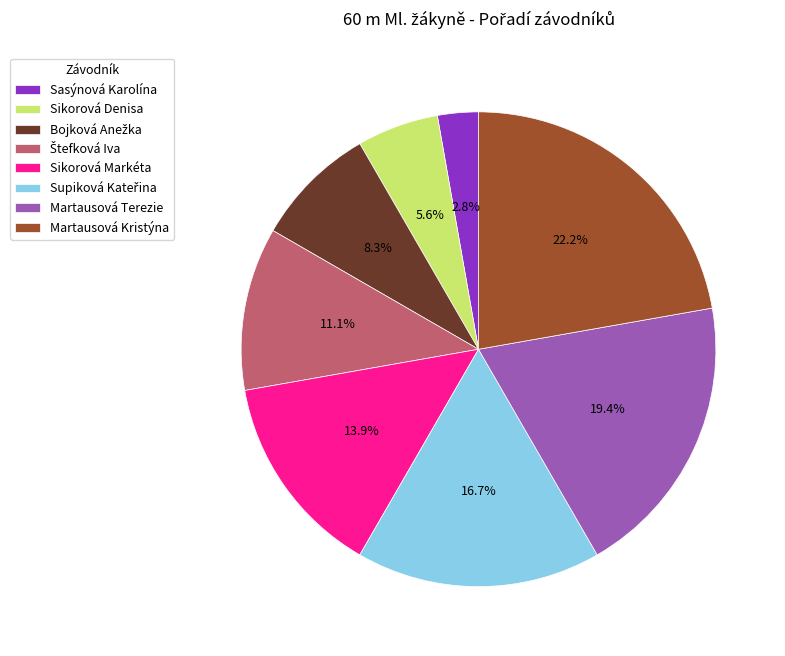

To the nearest percent, what is the difference between the largest and smallest slice percentages?

19%